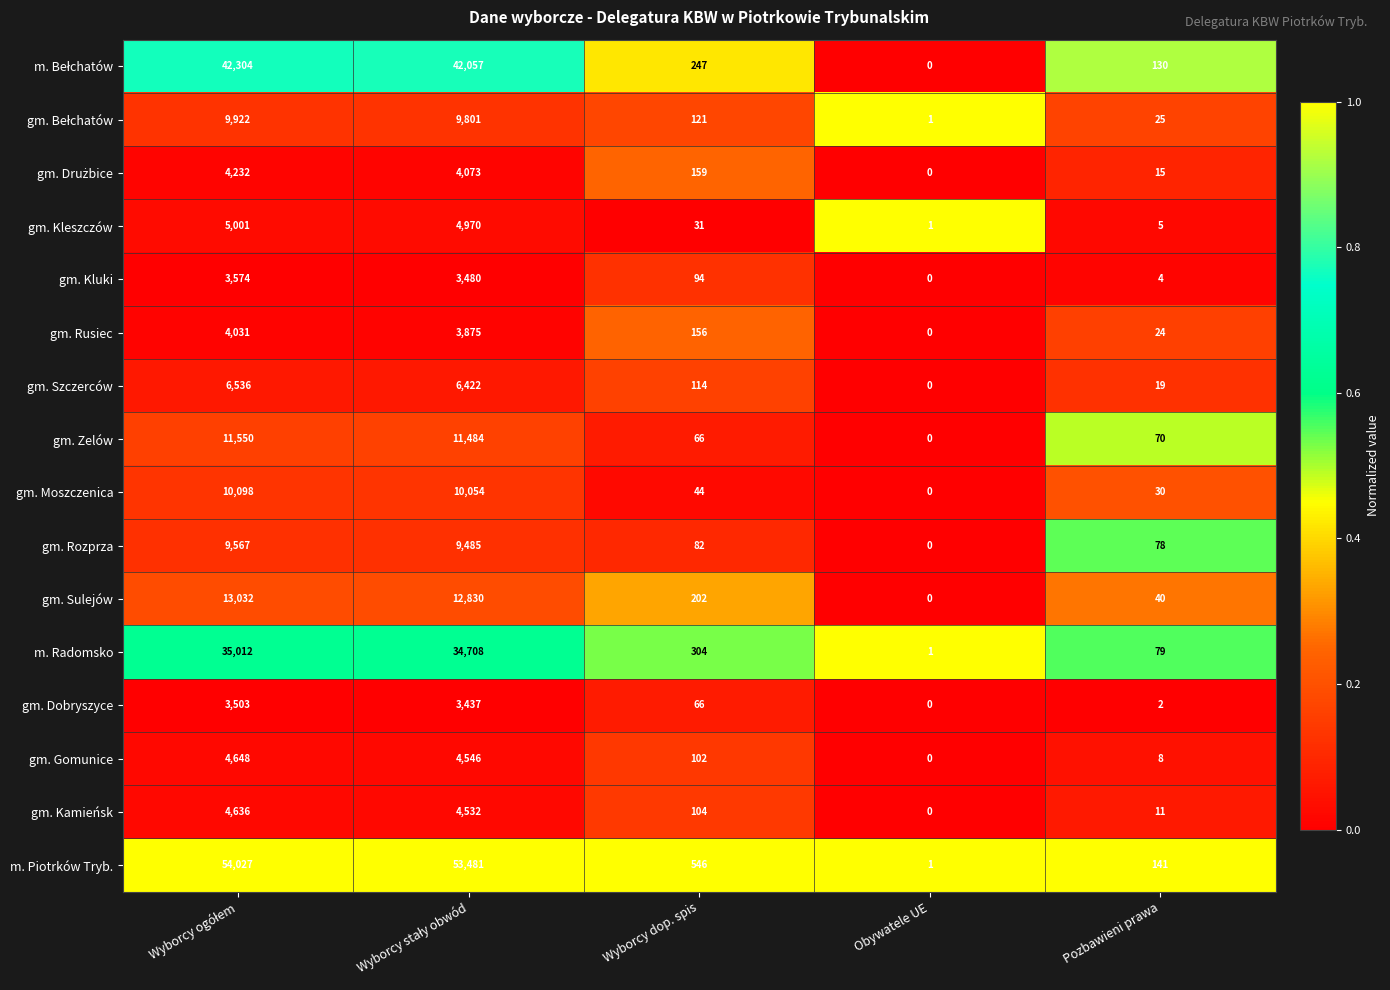

True or false: gm. Sulejów has a value of 0 at Obywatele UE.

True